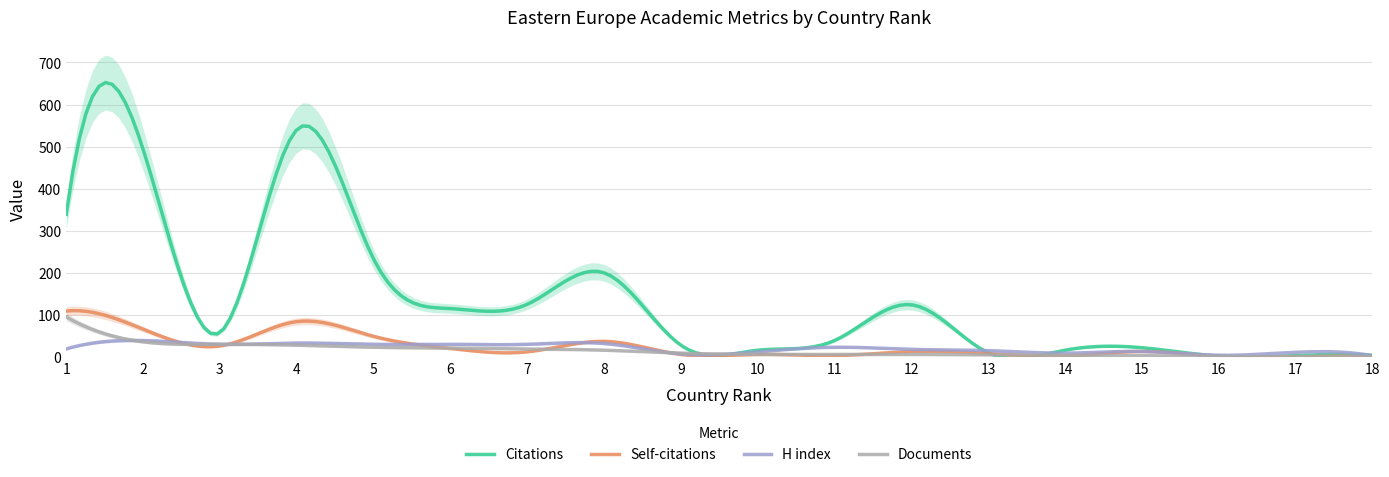

At which category does H index reach its first local valley?

3